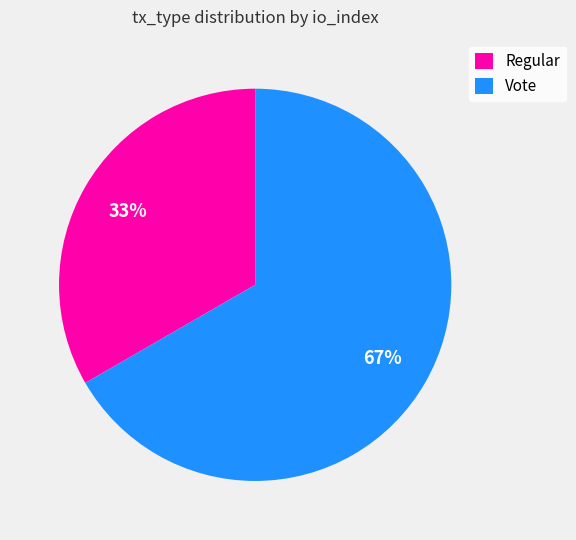

To the nearest percent, what is the combined percentage of Vote and Regular?

100%